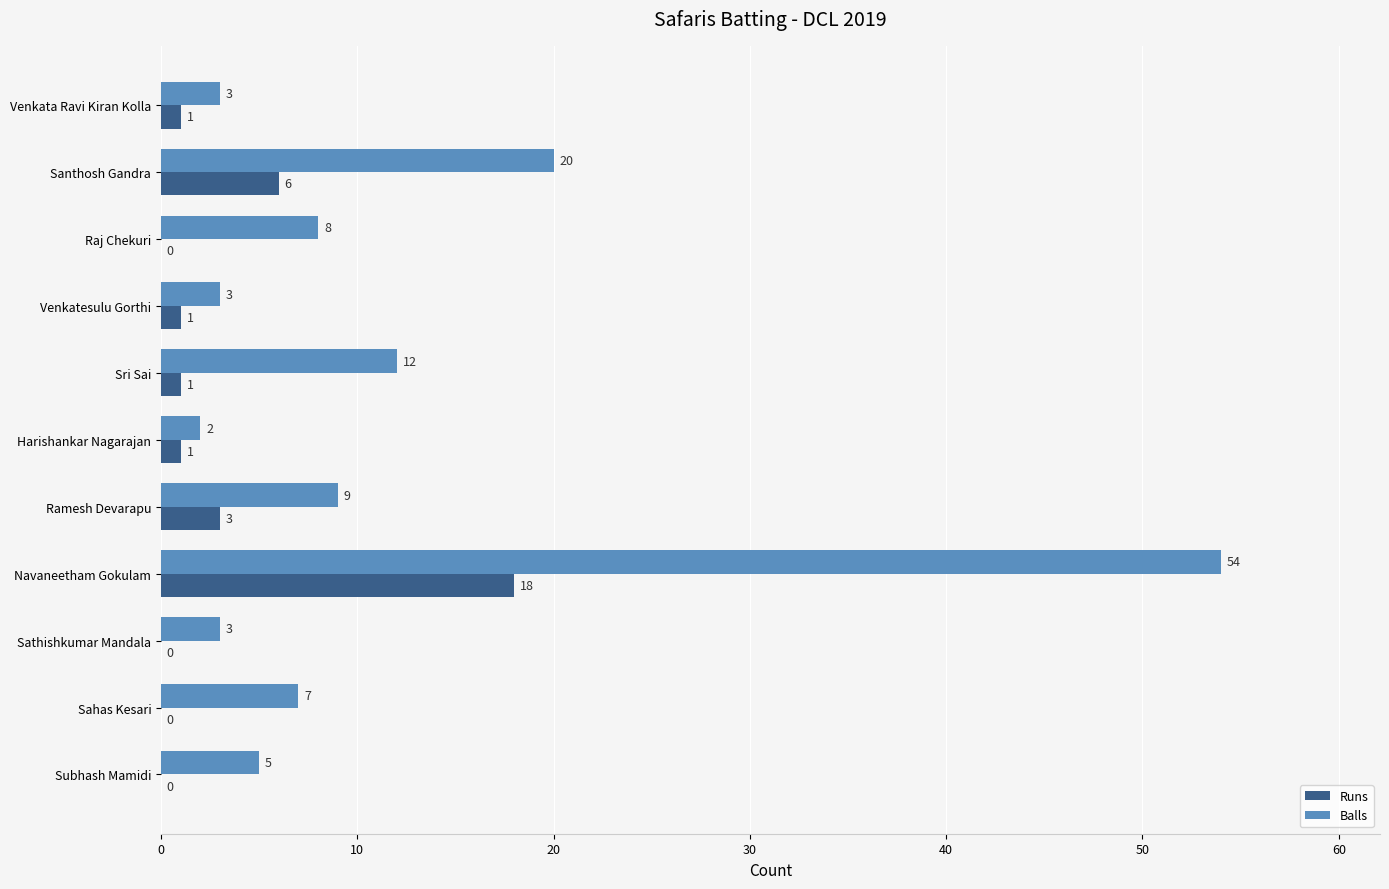

What is the greatest value displayed?

54